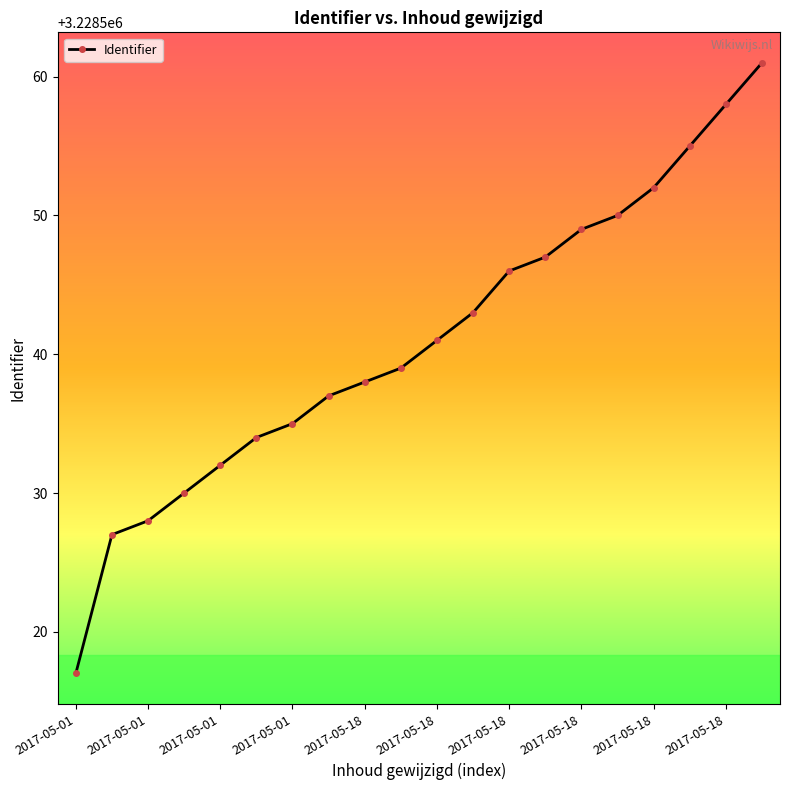

What is the maximum value shown in the chart?

3228561